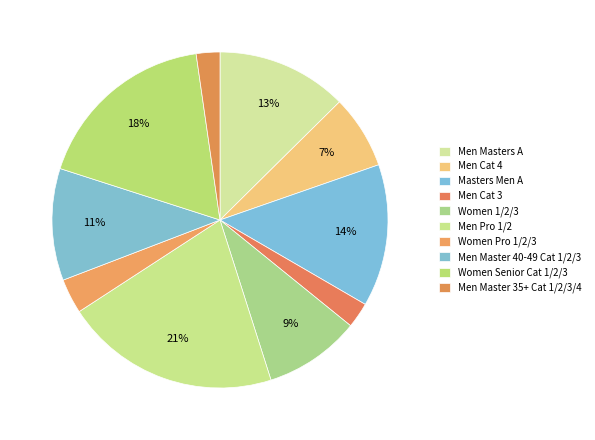

How many segments does this pie chart have?

10